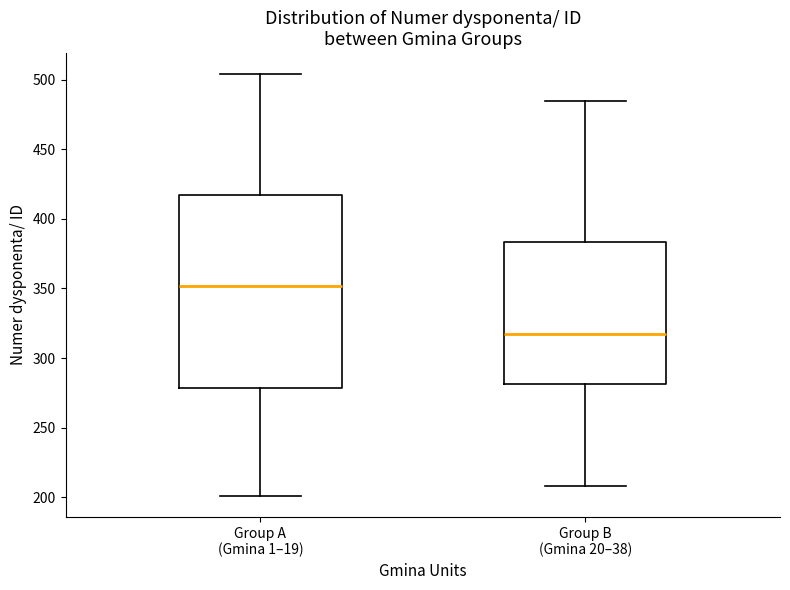

Comparing the boxes themselves (not the whiskers), which one is the tallest?

Group A (Gmina 1–19)